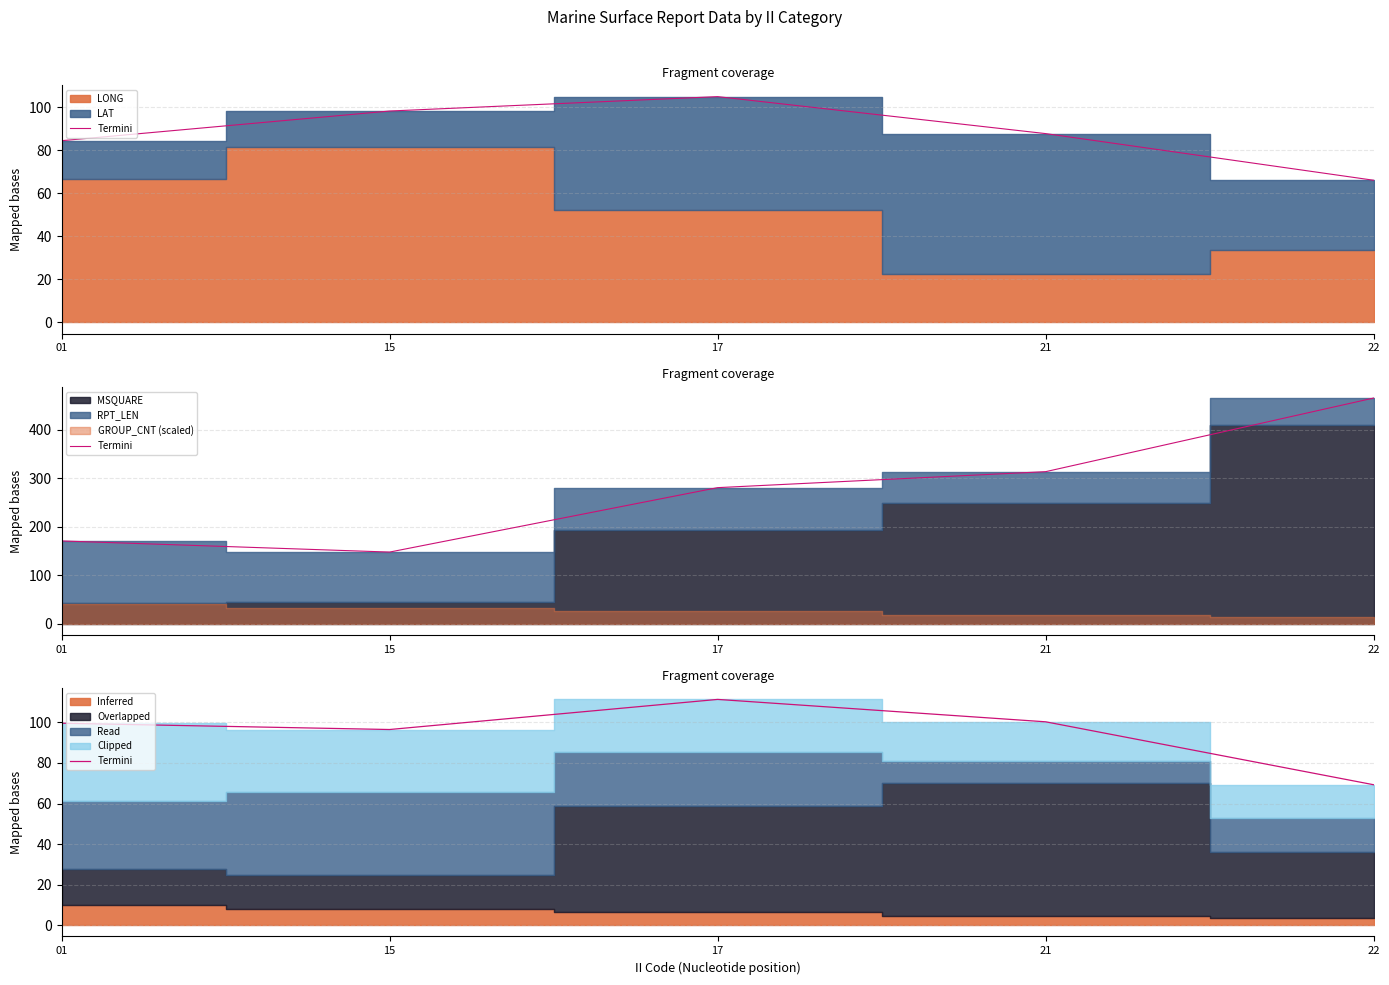

Approximately how many times larger is the value at 22 compared to 17?

0.6